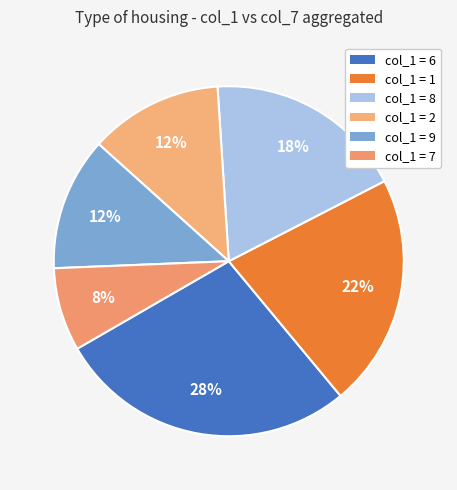

To the nearest percent, what is the difference between the largest and smallest slice percentages?

20%